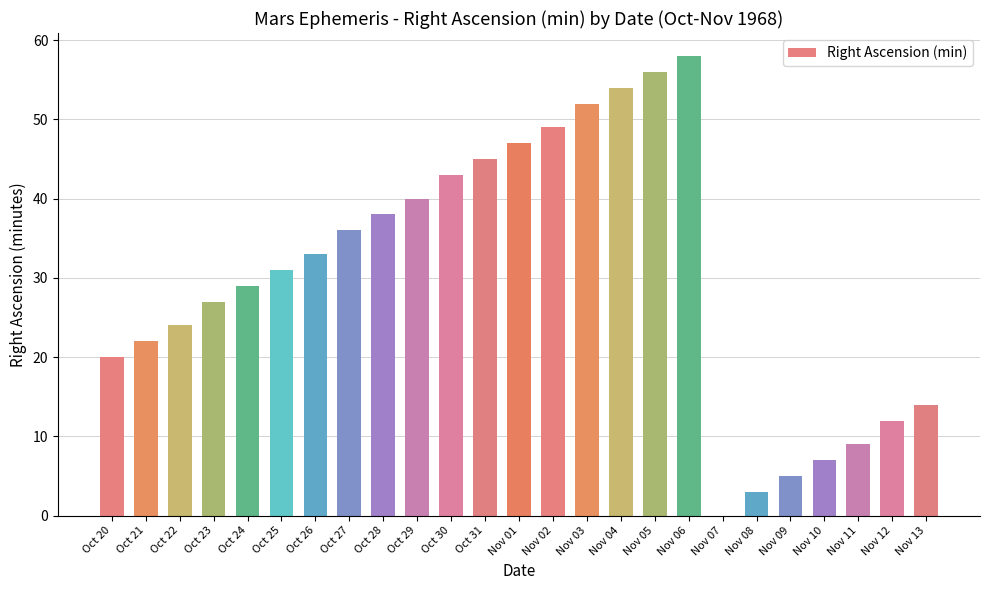

Reading right to left, list all the values displayed in this chart.

Nov 13=14	Nov 12=12	Nov 11=9	Nov 10=7	Nov 09=5	Nov 08=3	Nov 07=0	Nov 06=58	Nov 05=56	Nov 04=54	Nov 03=52	Nov 02=49	Nov 01=47	Oct 31=45	Oct 30=43	Oct 29=40	Oct 28=38	Oct 27=36	Oct 26=33	Oct 25=31	Oct 24=29	Oct 23=27	Oct 22=24	Oct 21=22	Oct 20=20